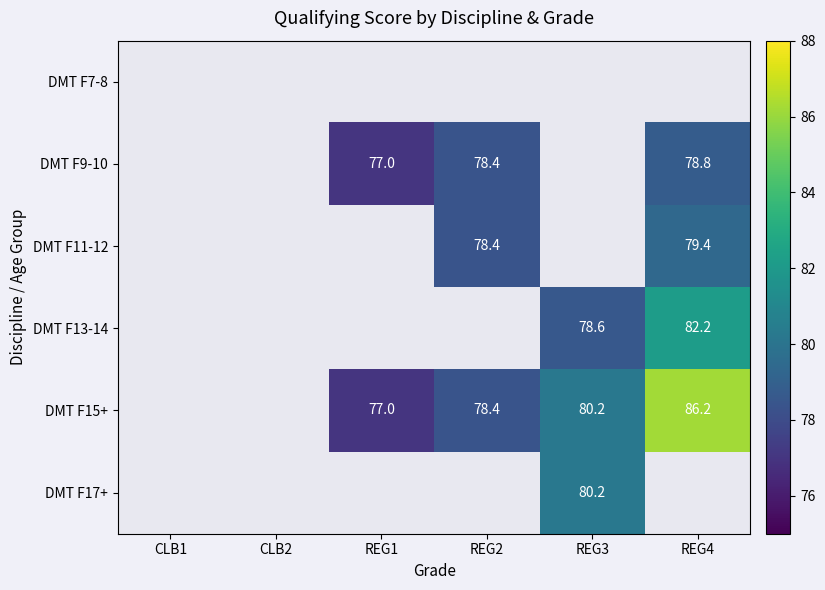

True or false: DMT F11-12 has a value of 119.2 at REG4.

False